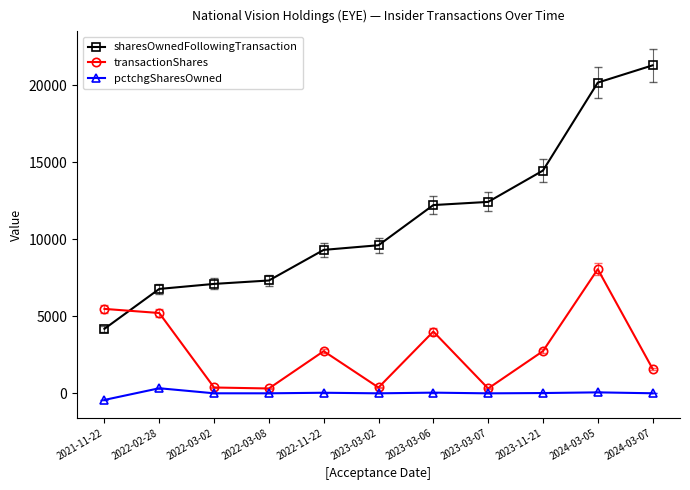

Rank the series by their average value, from lowest to highest.

pctchgSharesOwned, transactionShares, sharesOwnedFollowingTransaction